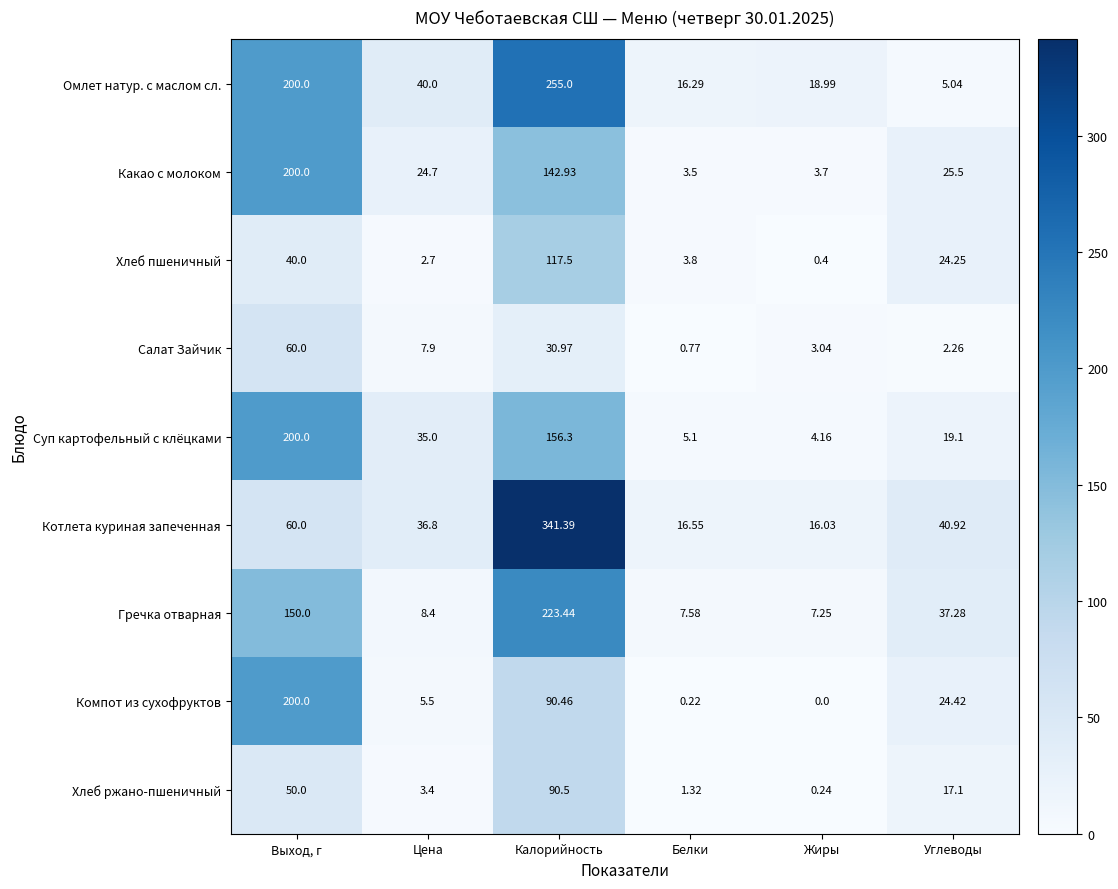

At Калорийность, list the series in order from smallest to largest.

Салат Зайчик, Компот из сухофруктов, Хлеб ржано-пшеничный, Хлеб пшеничный, Какао с молоком, Суп картофельный с клёцками, Гречка отварная, Омлет натур. с маслом сл., Котлета куриная запеченная